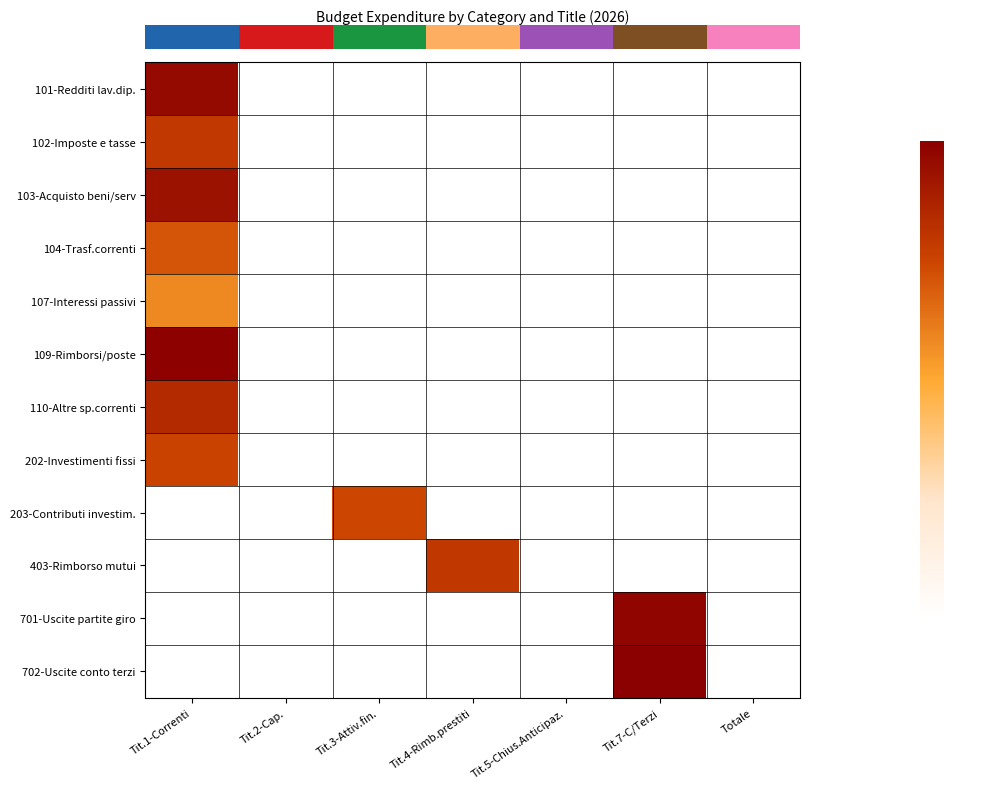

How many series are shown in this chart?

12